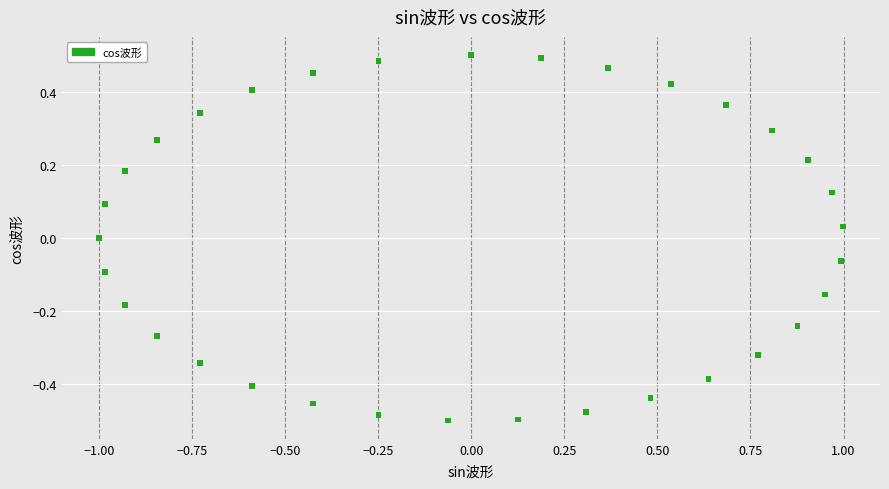

What is the range of X values (max minus min)?

2.0